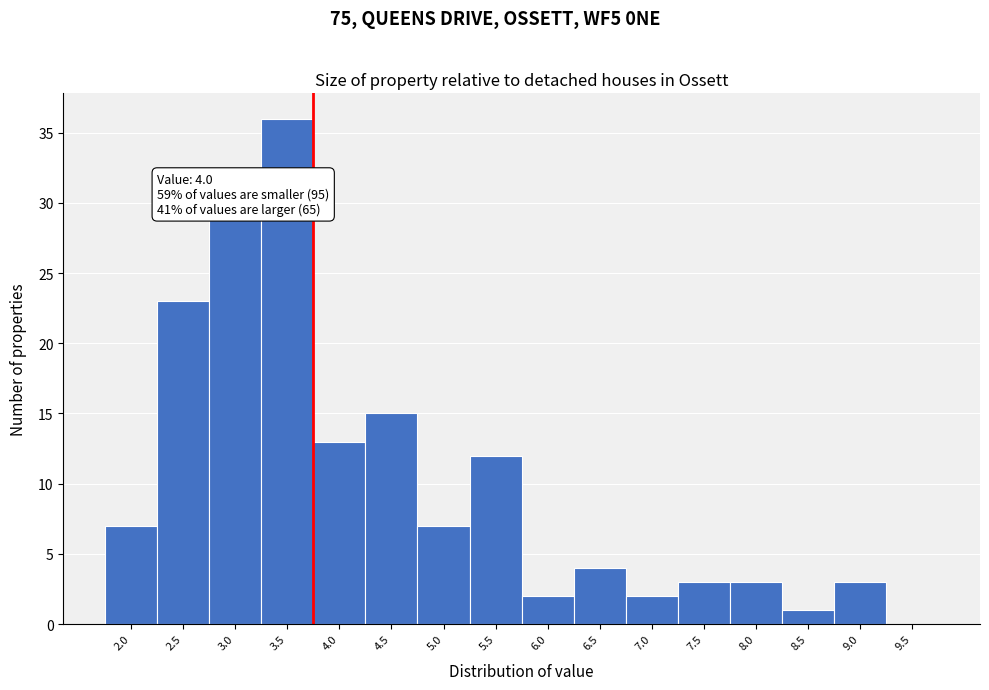

Reading left to right, extract all data points from this chart.

2.0=7	2.5=23	3.0=29	3.5=36	4.0=13	4.5=15	5.0=7	5.5=12	6.0=2	6.5=4	7.0=2	7.5=3	8.0=3	8.5=1	9.0=3	9.5=0